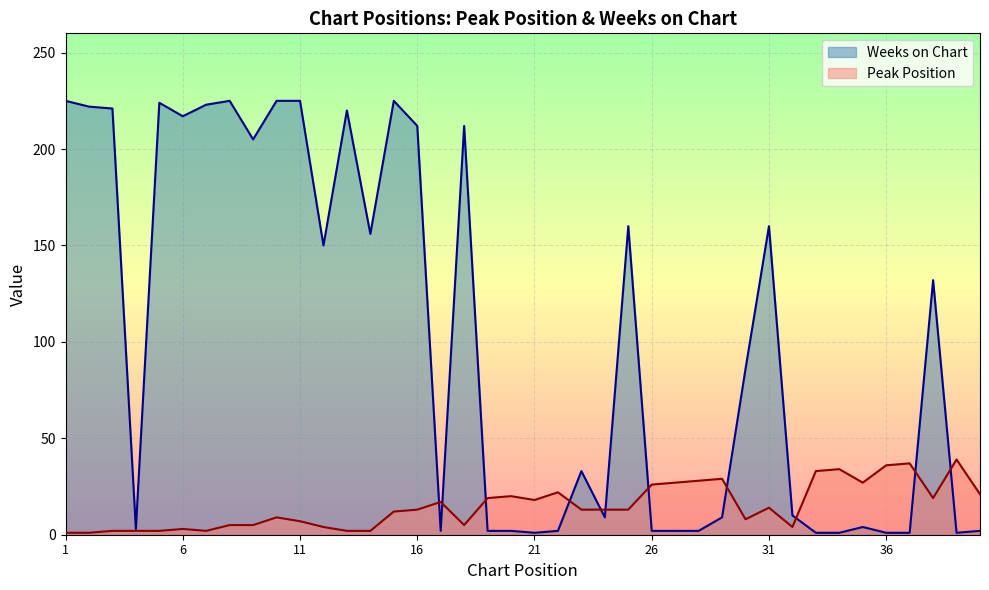

Where do Weeks on Chart and Peak Position first cross each other?

16 and 17